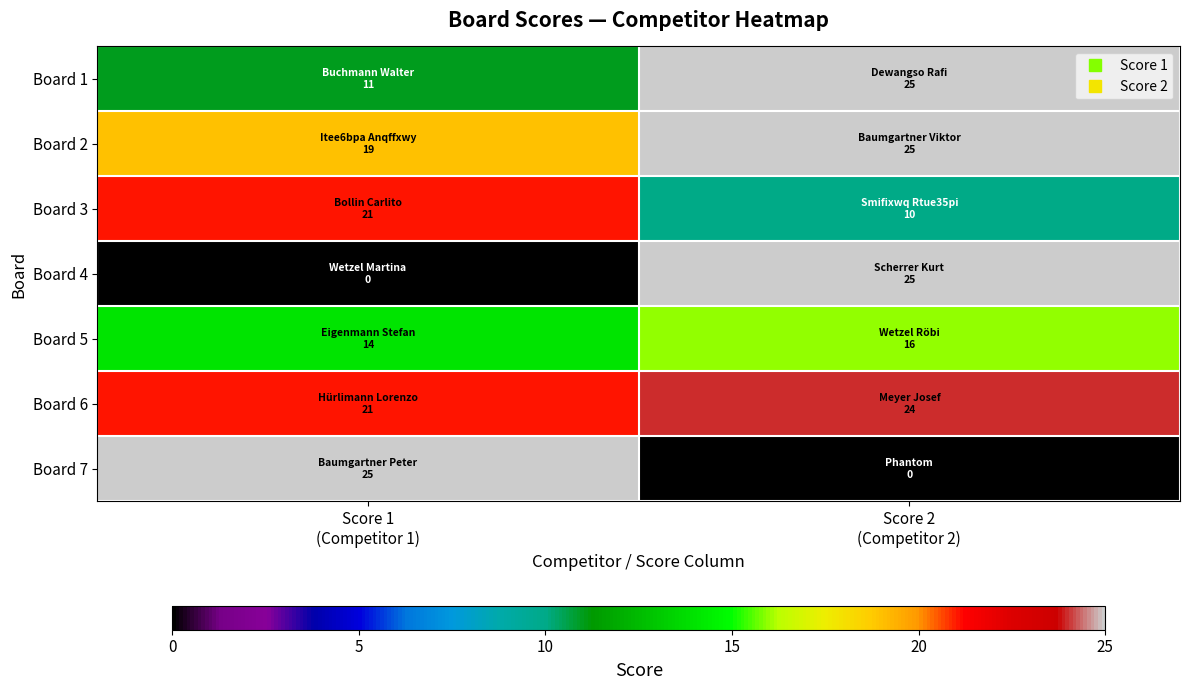

How many series are shown in this chart?

7